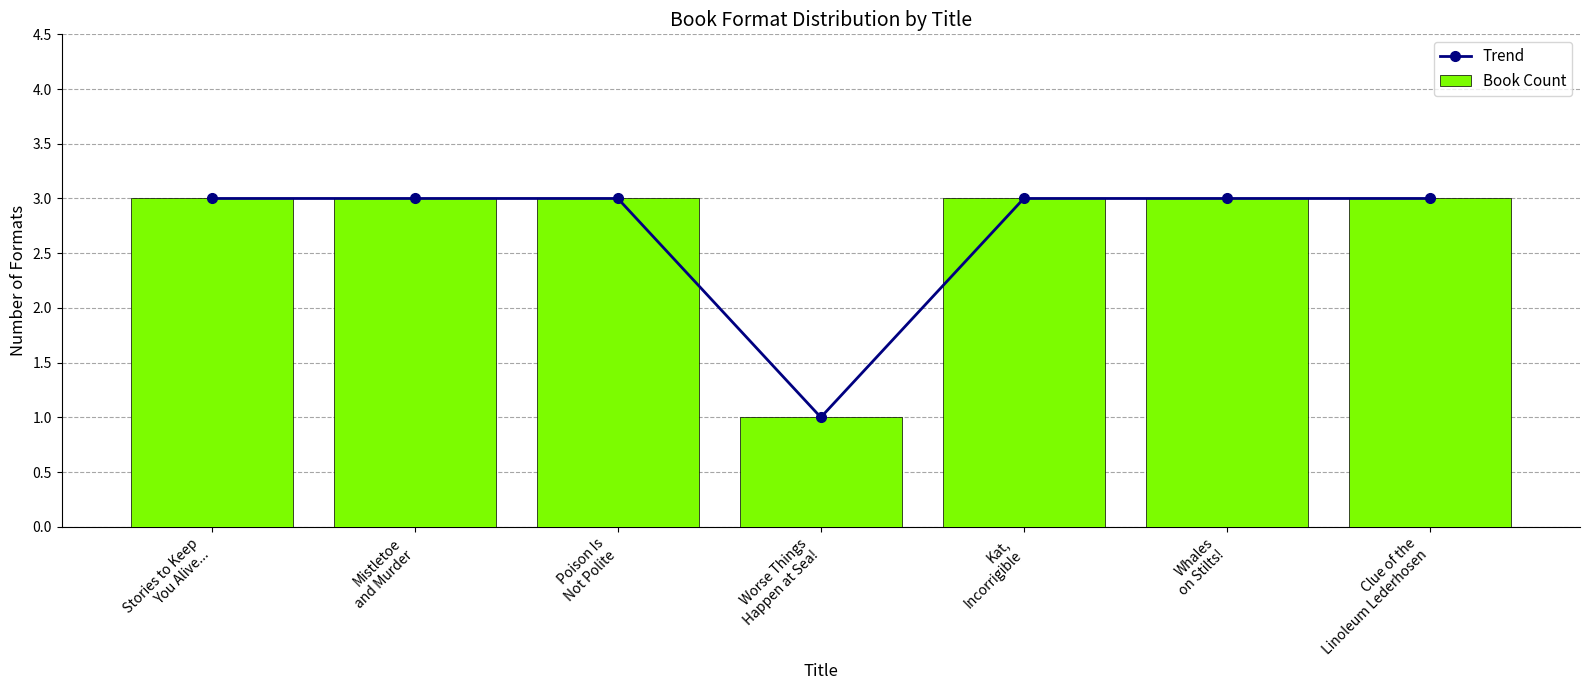

List the labels in order of Trend value, largest first.

Stories to Keep
You Alive..., Mistletoe
and Murder, Poison Is
Not Polite, Kat,
Incorrigible, Whales
on Stilts!, Clue of the
Linoleum Lederhosen, Worse Things
Happen at Sea!